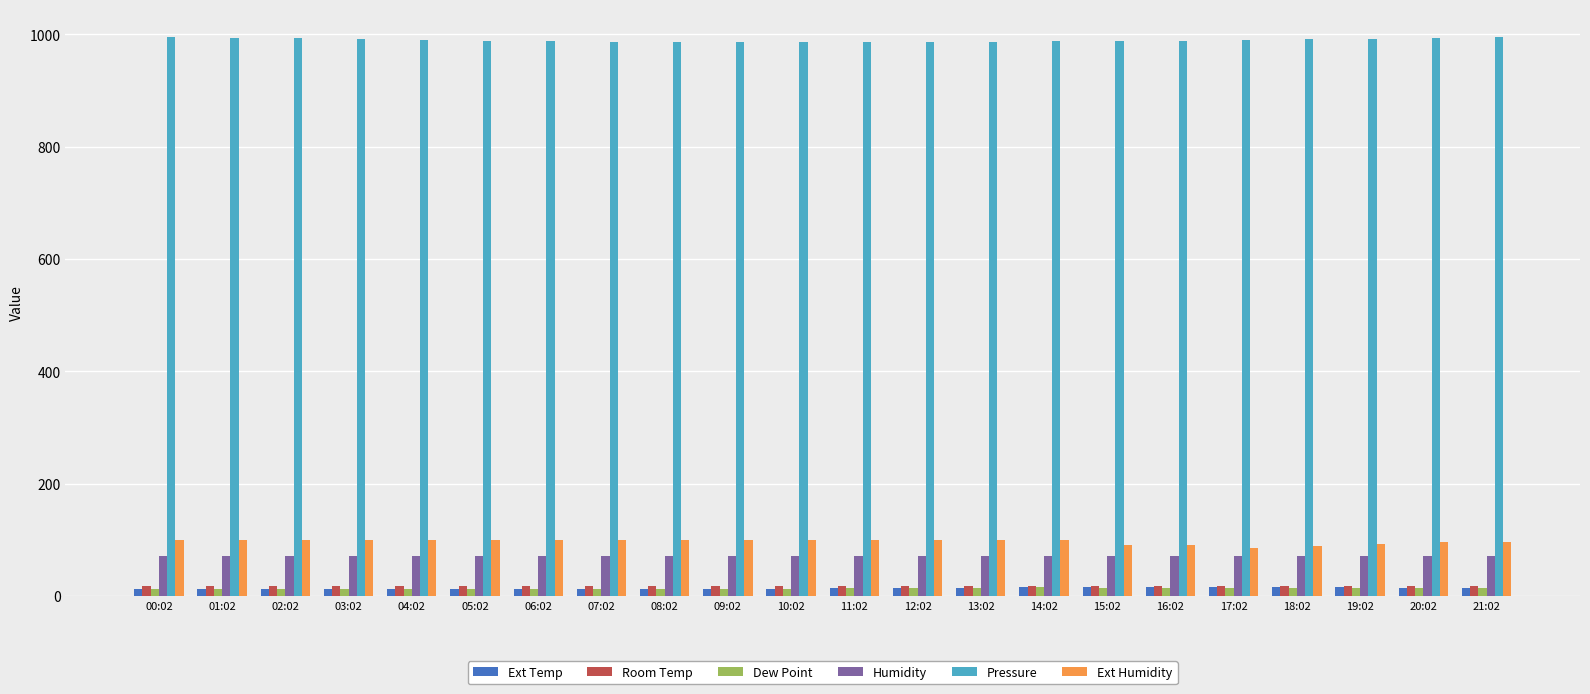

What is the approximate value of Ext Humidity at 04:02?

99.9